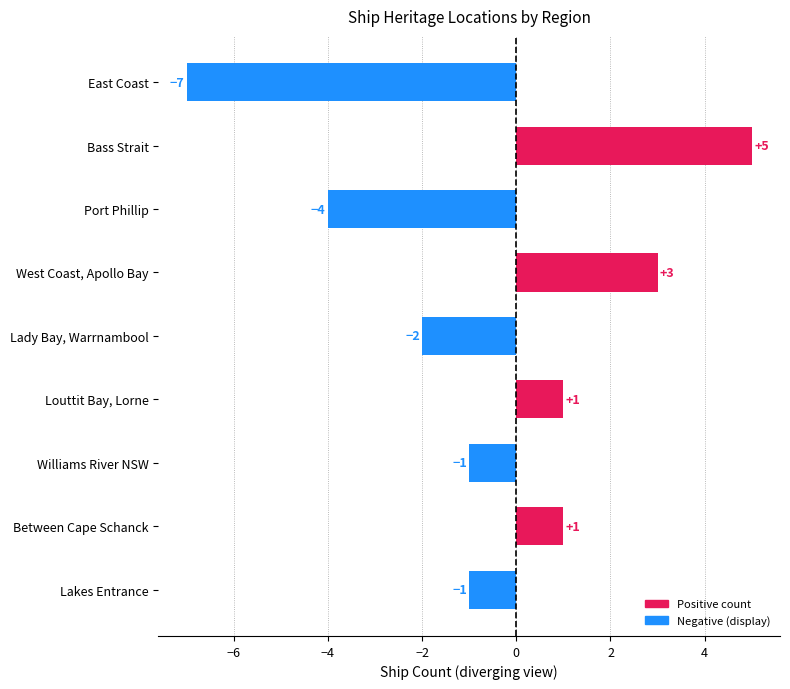

What is the average value?

-1